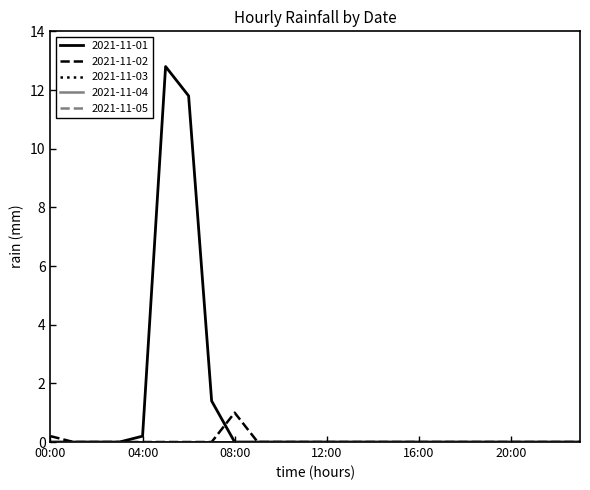

What is the label of the 23rd point from the right?

01:00